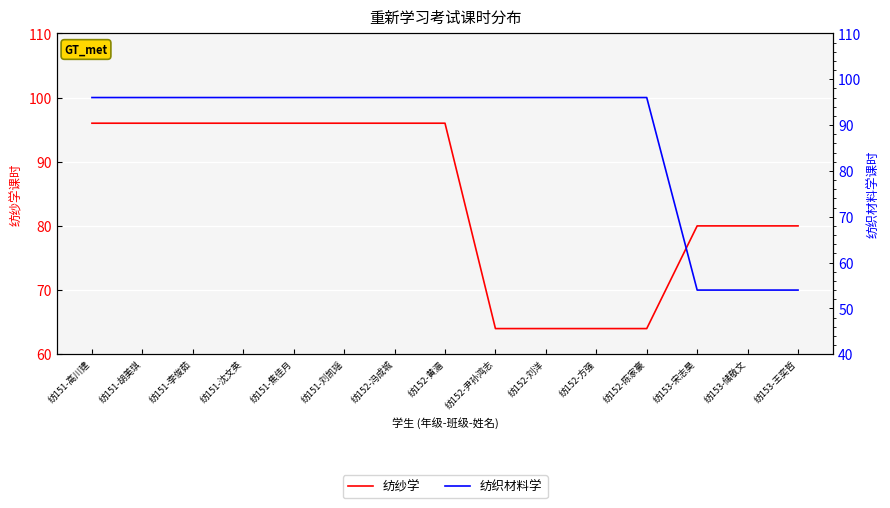

Which series ends up on top after the final intersection of 纺织材料学 and 纺纱学?

纺纱学